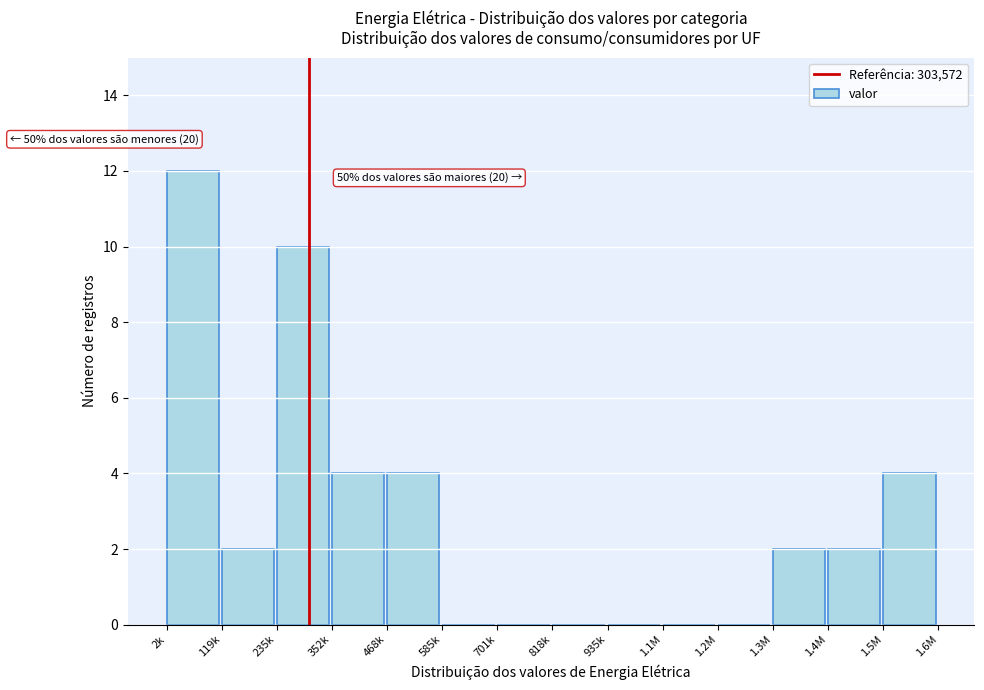

Reading right to left, what are all the values shown in this chart?

1.5M=4	1.4M=2	1.3M=2	1.2M=0	1.1M=0	935k=0	818k=0	701k=0	585k=0	468k=4	352k=4	235k=10	119k=2	2k=12